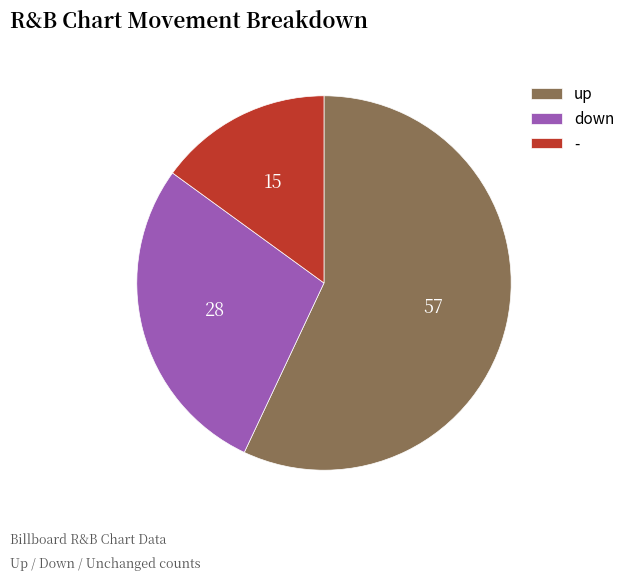

True or false: up accounts for 57% of the total.

True